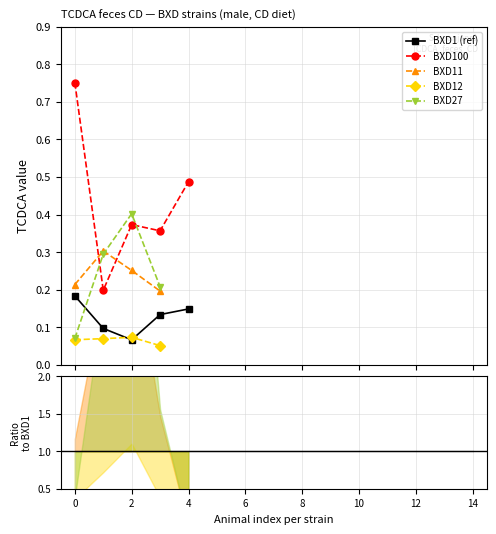

What is the maximum value shown in the chart?

0.8